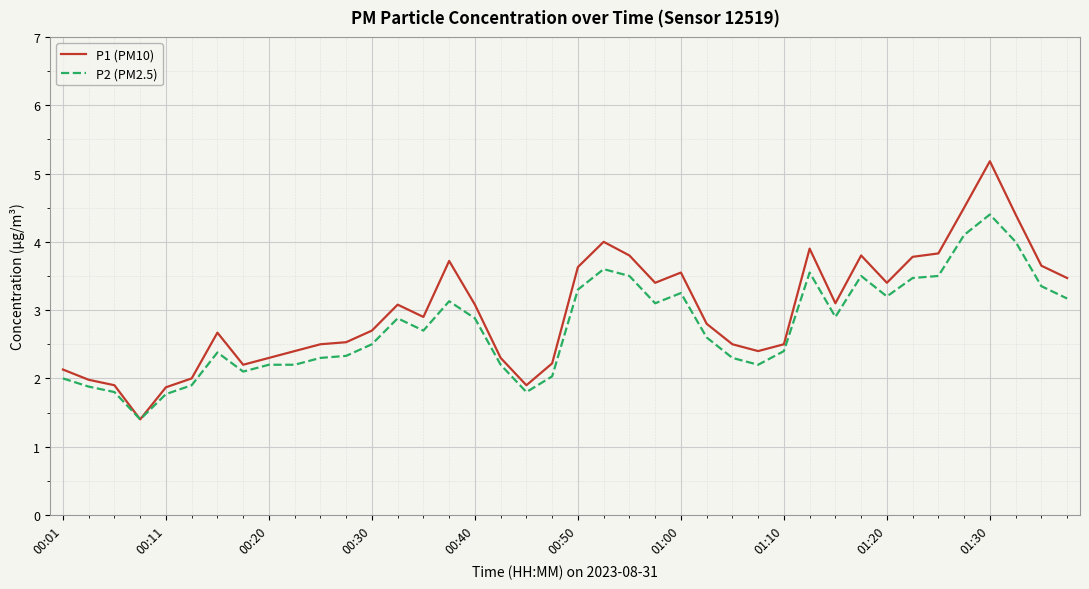

What is the maximum value for P2 (PM2.5)?

4.4